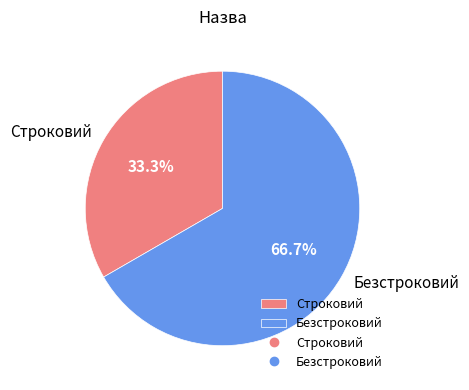

Approximately how many times larger is the value at Строковий compared to Безстроковий?

0.5